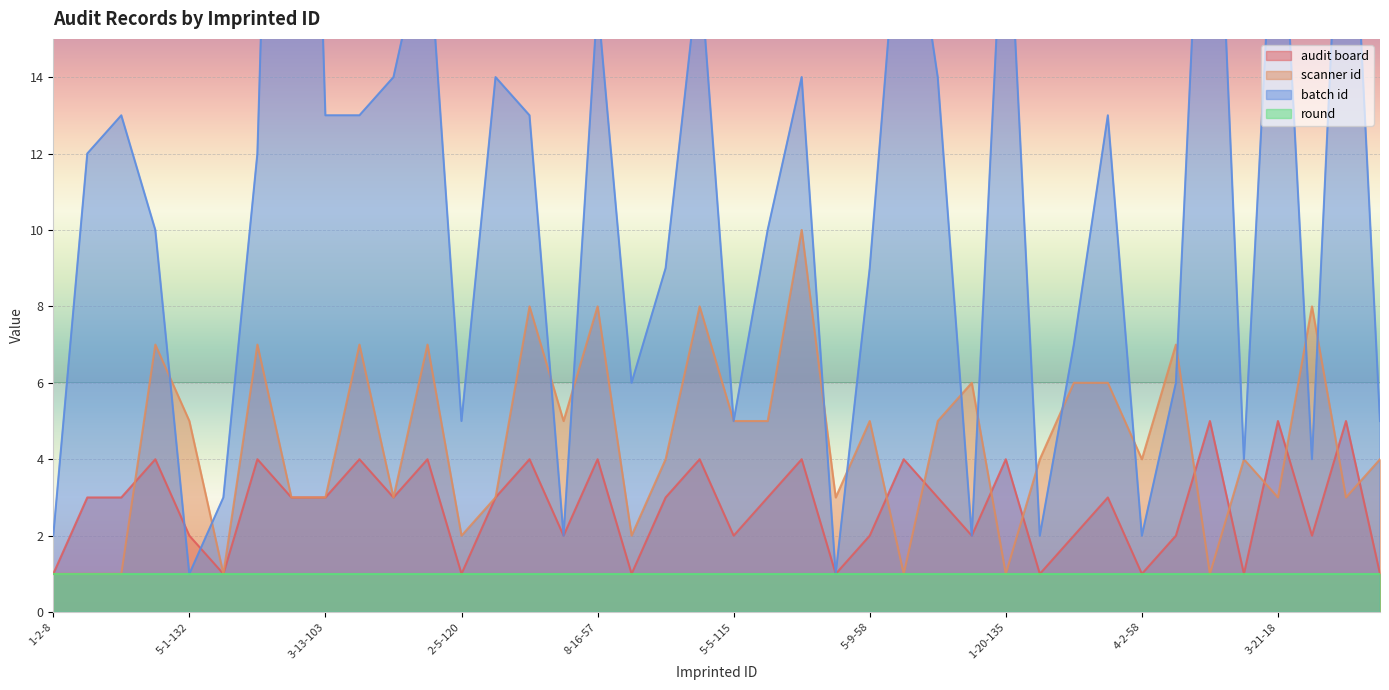

What is the approximate value of batch id at 1-25-49, to the nearest 10?

20